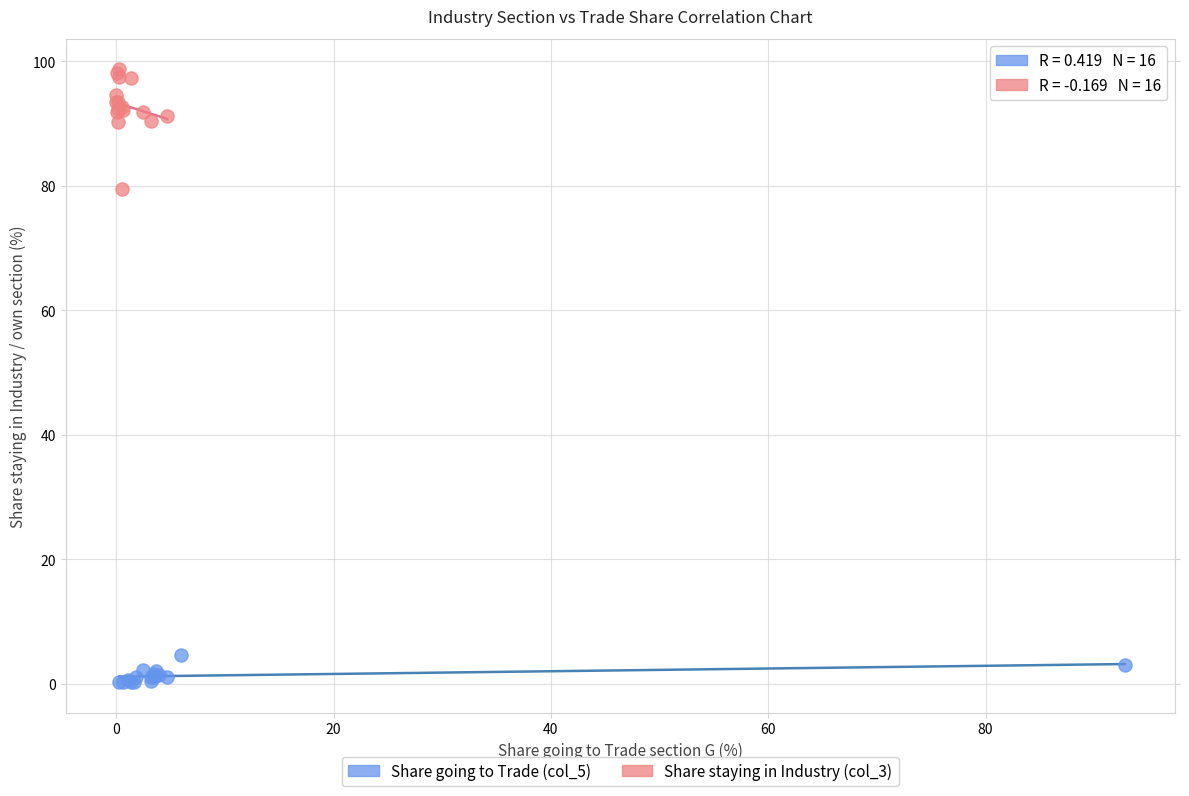

Which series has the largest Y range (max minus min)?

Share staying in Industry (col_3)